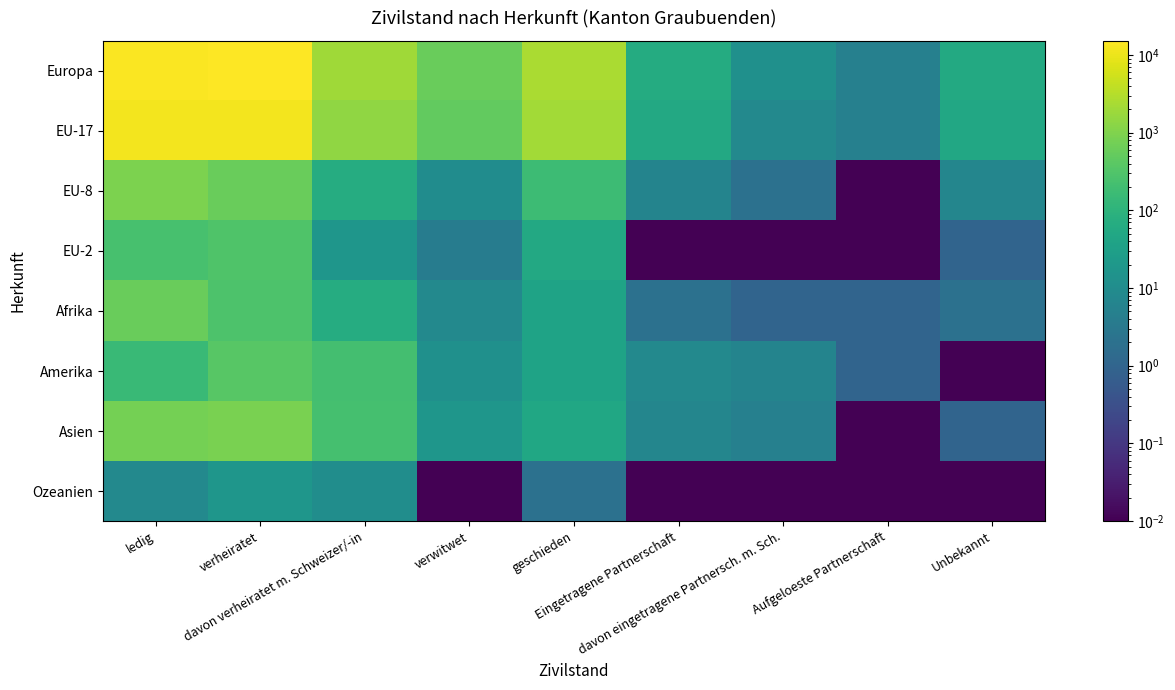

Reading right to left, transcribe all the data shown in this chart.

Europa: Unbekannt=58.0	Aufgeloeste Partnerschaft=5.0	davon eingetragene Partnersch. m. Sch.=13.0	Eingetragene Partnerschaft=64.0	geschieden=2538.0	verwitwet=594.0	davon verheiratet m. Schweizer/-in=1960.0	verheiratet=15220.0	ledig=14386.0
EU-17: Unbekannt=50.0	Aufgeloeste Partnerschaft=5.0	davon eingetragene Partnersch. m. Sch.=8.0	Eingetragene Partnerschaft=55.0	geschieden=2119.0	verwitwet=506.0	davon verheiratet m. Schweizer/-in=1425.0	verheiratet=12130.0	ledig=12104.0
EU-8: Unbekannt=7.0	Aufgeloeste Partnerschaft=0.0	davon eingetragene Partnersch. m. Sch.=2.0	Eingetragene Partnerschaft=6.0	geschieden=171.0	verwitwet=10.0	davon verheiratet m. Schweizer/-in=68.0	verheiratet=604.0	ledig=924.0
EU-2: Unbekannt=1.0	Aufgeloeste Partnerschaft=0.0	davon eingetragene Partnersch. m. Sch.=0.0	Eingetragene Partnerschaft=0.0	geschieden=54.0	verwitwet=4.0	davon verheiratet m. Schweizer/-in=18.0	verheiratet=303.0	ledig=236.0
Afrika: Unbekannt=2.0	Aufgeloeste Partnerschaft=1.0	davon eingetragene Partnersch. m. Sch.=1.0	Eingetragene Partnerschaft=2.0	geschieden=39.0	verwitwet=8.0	davon verheiratet m. Schweizer/-in=69.0	verheiratet=289.0	ledig=591.0
Amerika: Unbekannt=0.0	Aufgeloeste Partnerschaft=1.0	davon eingetragene Partnersch. m. Sch.=6.0	Eingetragene Partnerschaft=8.0	geschieden=39.0	verwitwet=13.0	davon verheiratet m. Schweizer/-in=213.0	verheiratet=377.0	ledig=151.0
Asien: Unbekannt=1.0	Aufgeloeste Partnerschaft=0.0	davon eingetragene Partnersch. m. Sch.=5.0	Eingetragene Partnerschaft=7.0	geschieden=49.0	verwitwet=18.0	davon verheiratet m. Schweizer/-in=228.0	verheiratet=882.0	ledig=760.0
Ozeanien: Unbekannt=0.0	Aufgeloeste Partnerschaft=0.0	davon eingetragene Partnersch. m. Sch.=0.0	Eingetragene Partnerschaft=0.0	geschieden=2.0	verwitwet=0.0	davon verheiratet m. Schweizer/-in=11.0	verheiratet=18.0	ledig=8.0